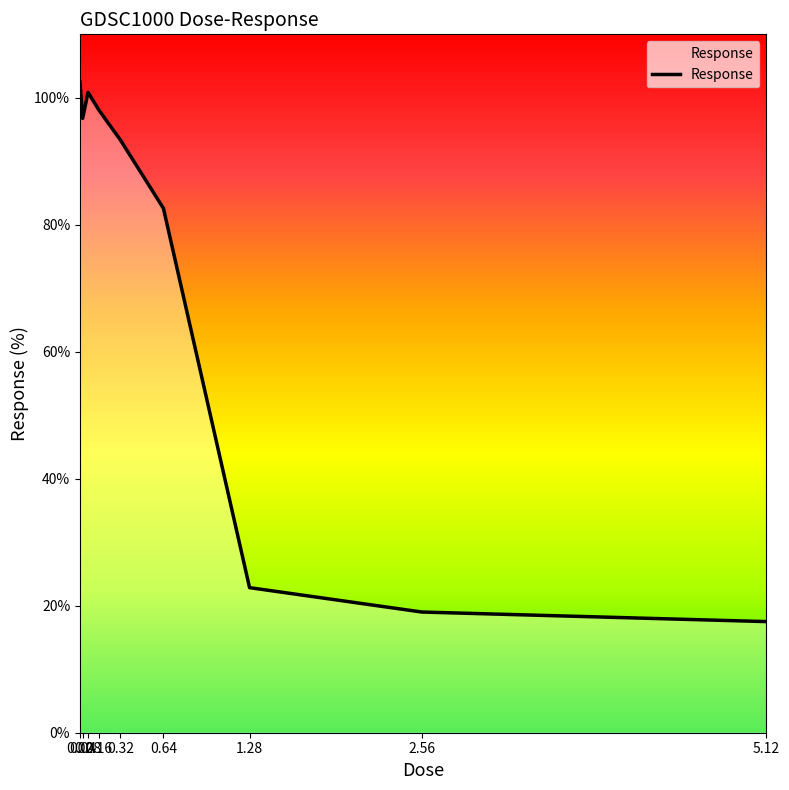

What is the maximum value shown in the chart?

102.5